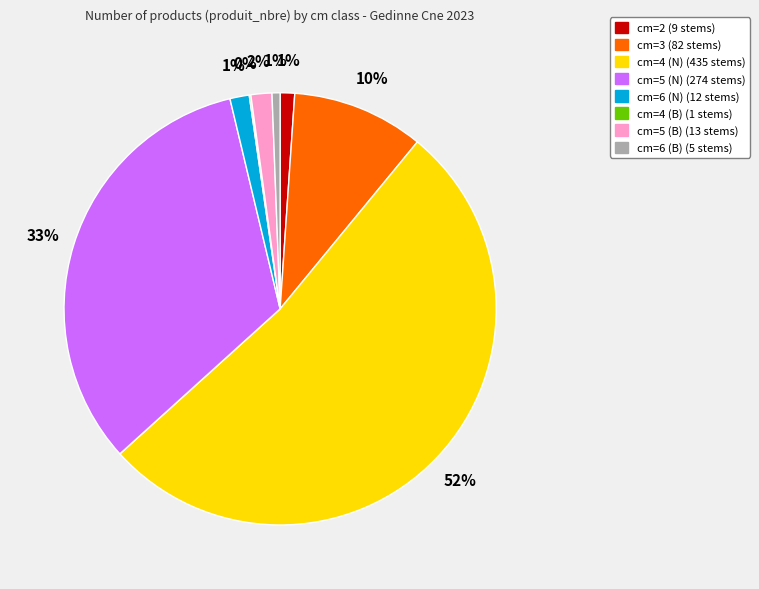

To the nearest percent, what is the difference between the largest and smallest slice percentages?

52%